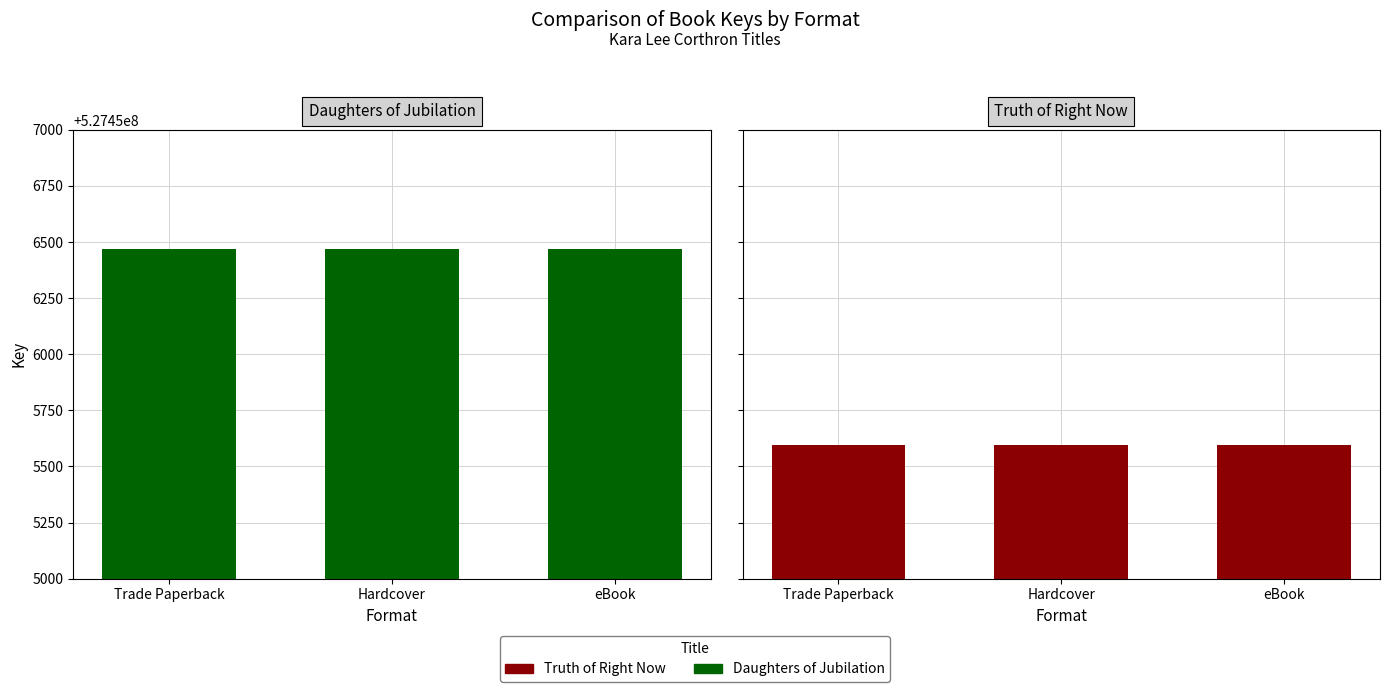

Which series has the largest total across all categories?

Daughters of Jubilation